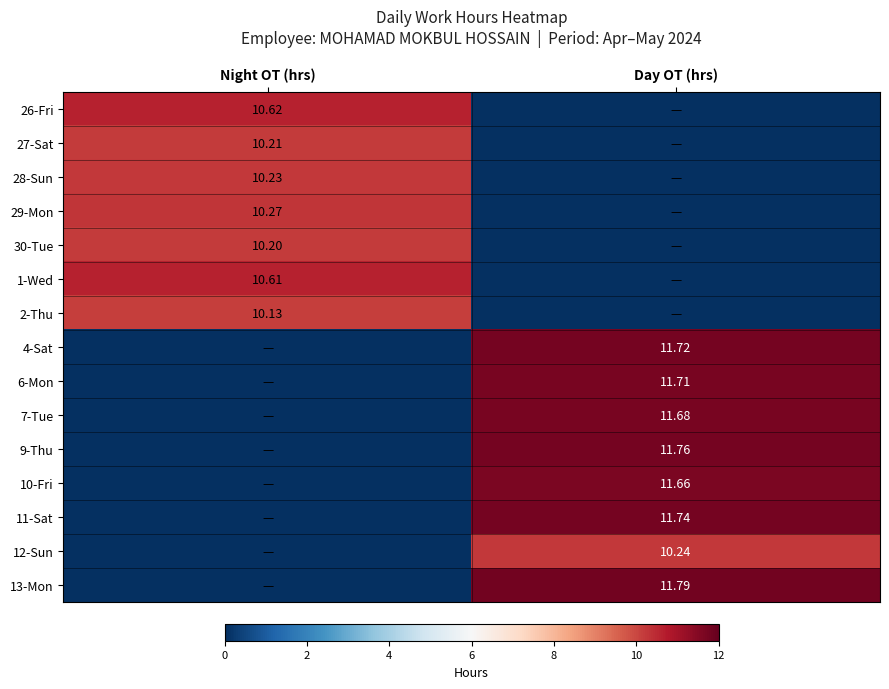

Rank the categories by 26-Fri value from highest to lowest.

Night OT (hrs), Day OT (hrs)